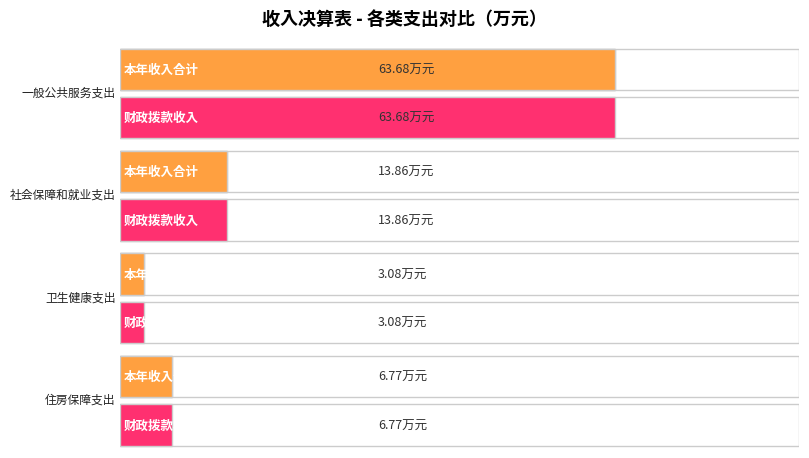

At which label does 财政拨款收入 first exceed 13?

一般公共服务支出